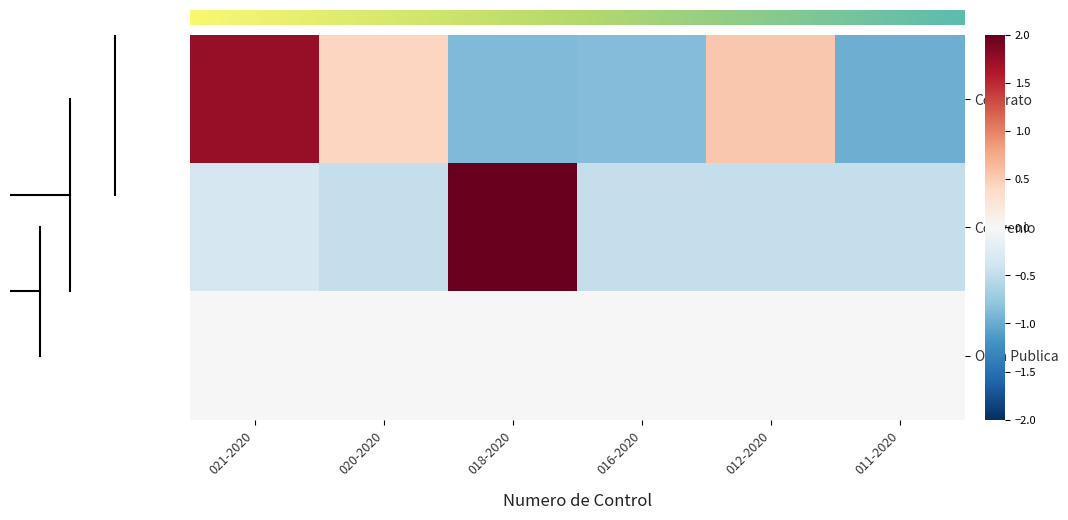

At how many categories does at least one series exceed 0?

4